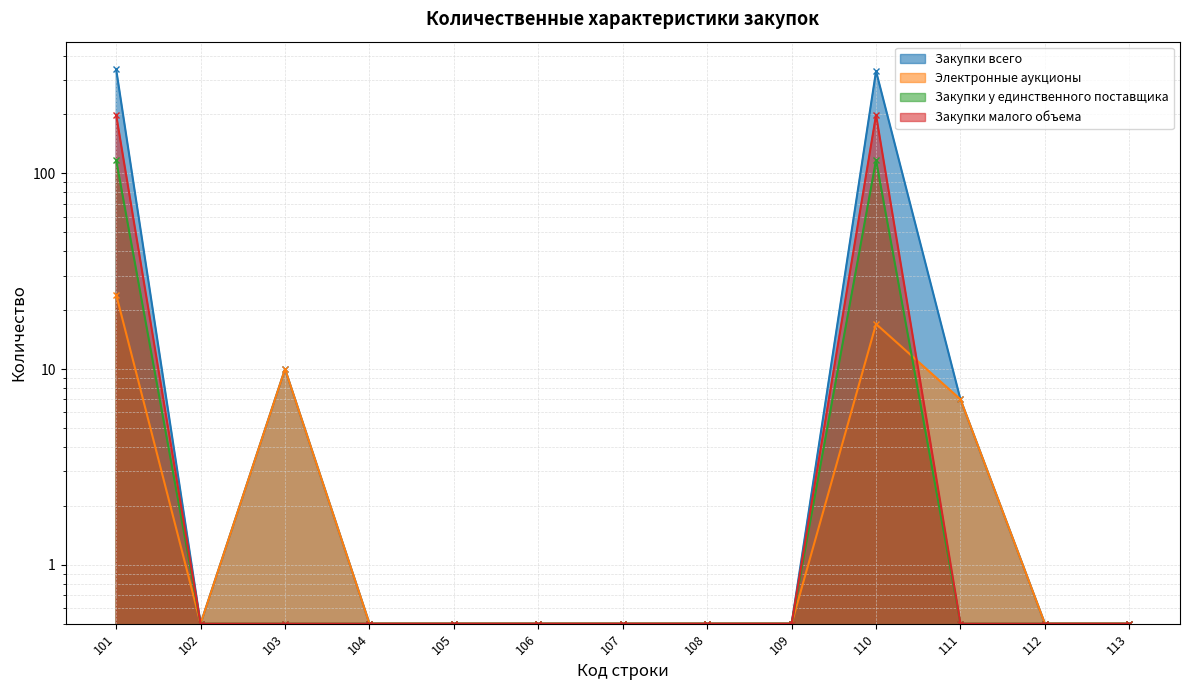

Between 104 and 103, which is larger?

103